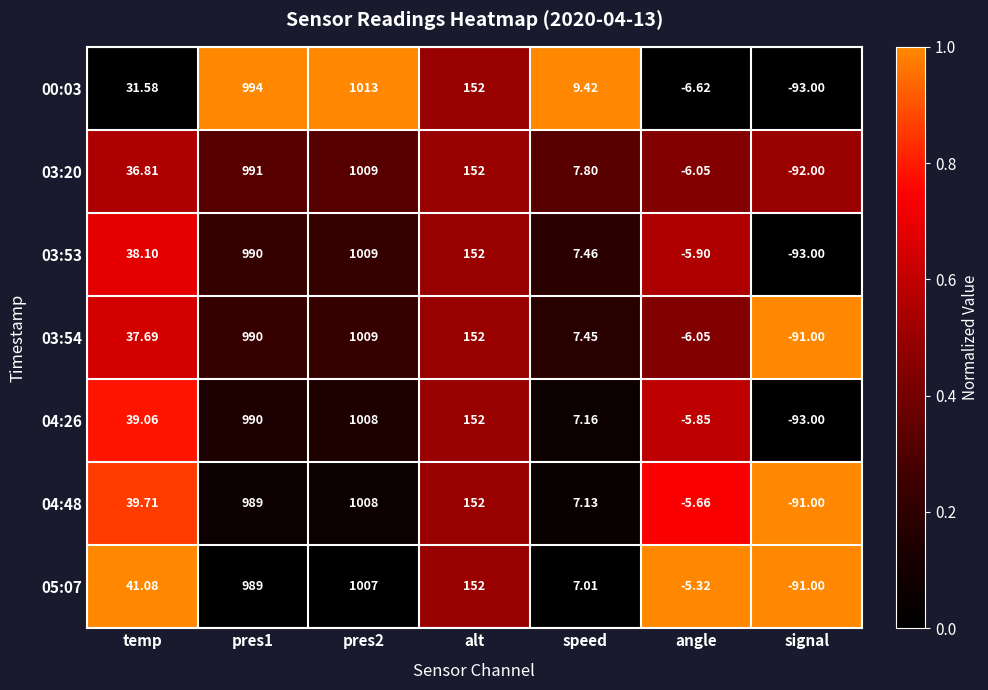

Is the value of 05:07 at alt greater than the value of 00:03 at signal?

Yes